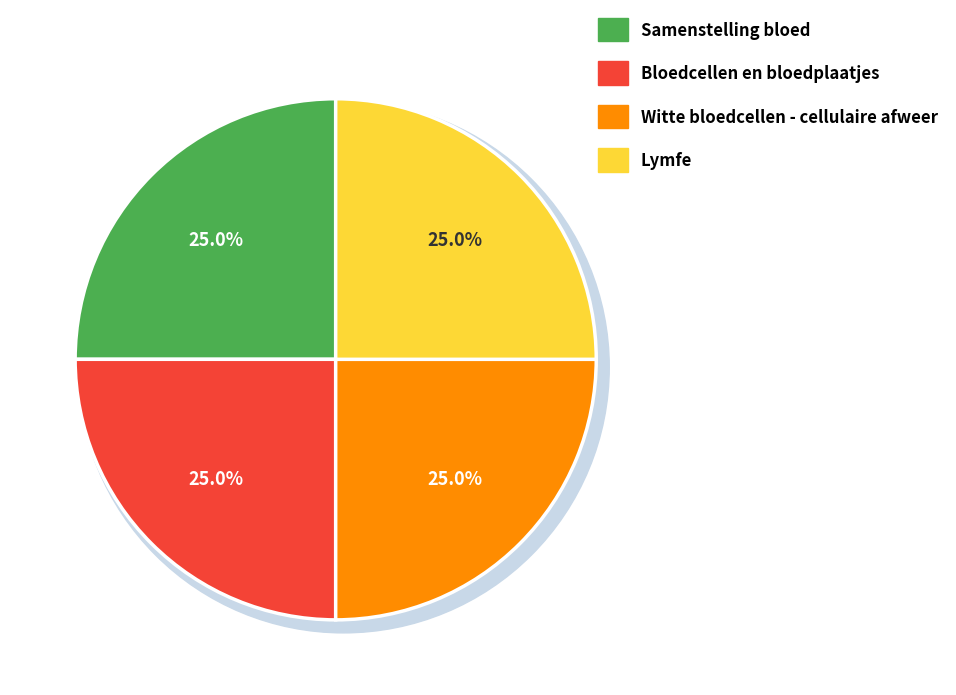

Which category has the smallest portion of the pie?

Samenstelling bloed